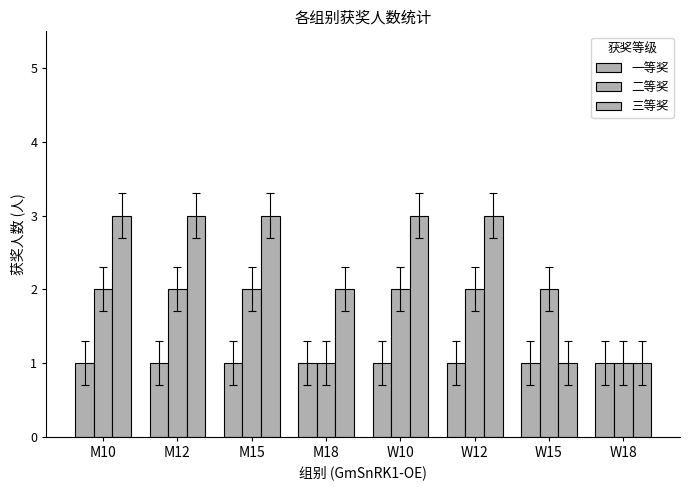

Reading right to left, transcribe all the data shown in this chart.

一等奖: 1	1	1	1	1	1	1	1
二等奖: 1	2	2	2	1	2	2	2
三等奖: 1	1	3	3	2	3	3	3